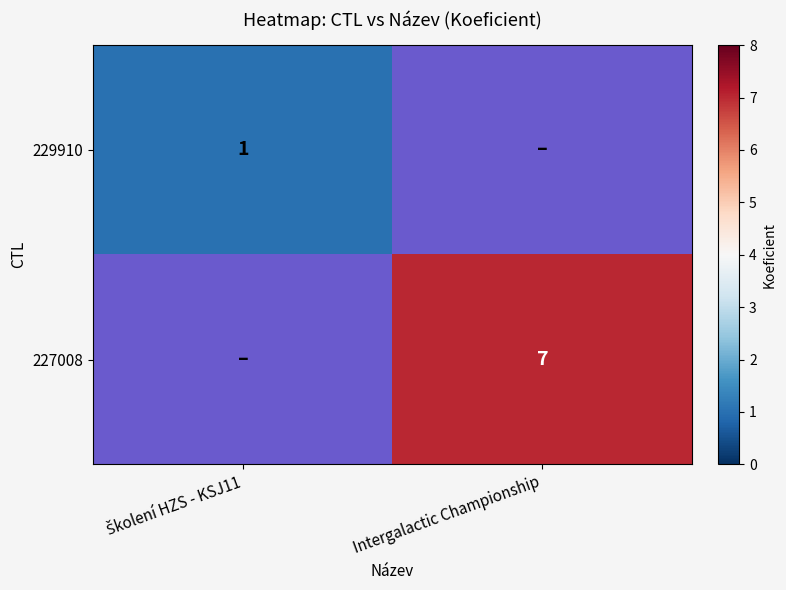

True or false: 227008 has a value of 2 at Intergalactic Championship.

False